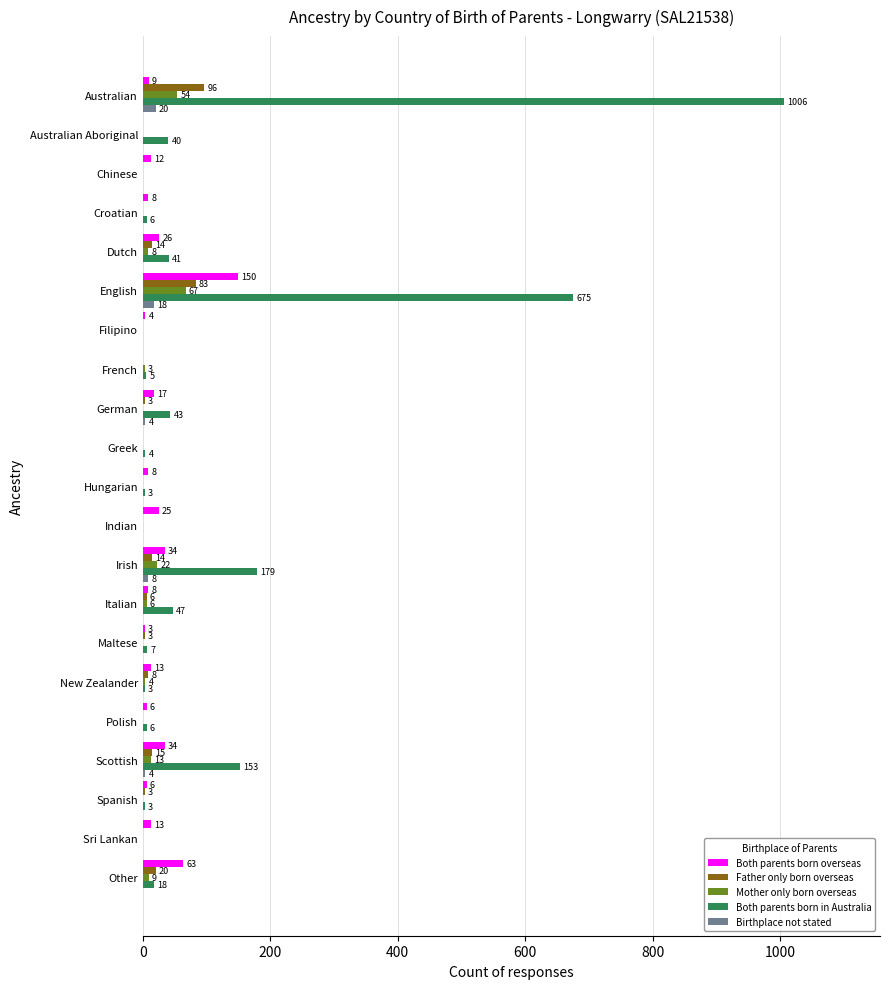

At which label is Mother only born overseas closest to 33?

Irish